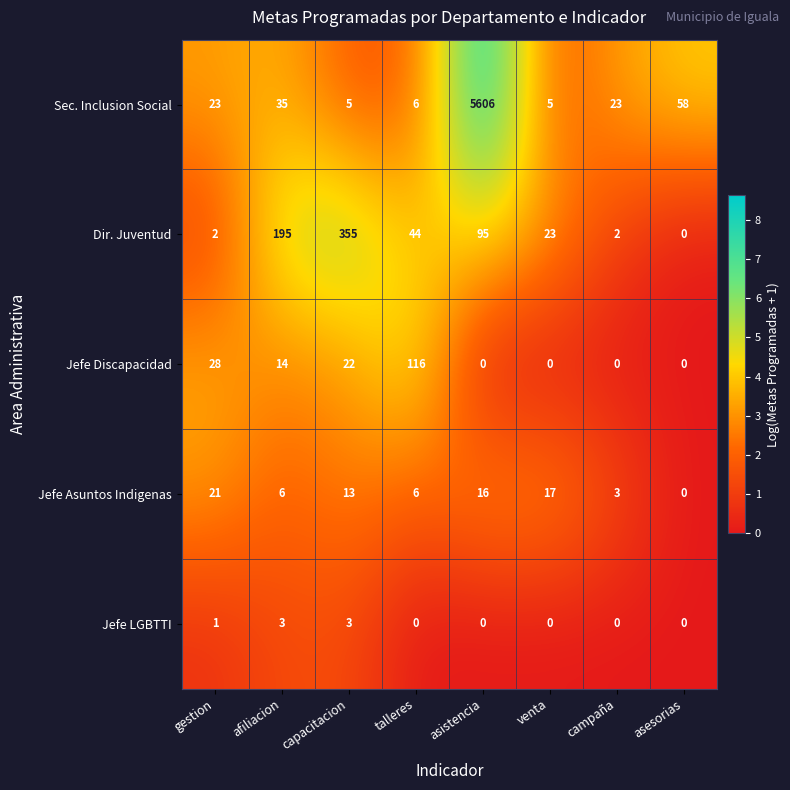

What is the difference between the second highest and minimum values in the Jefe Asuntos Indigenas series?

17